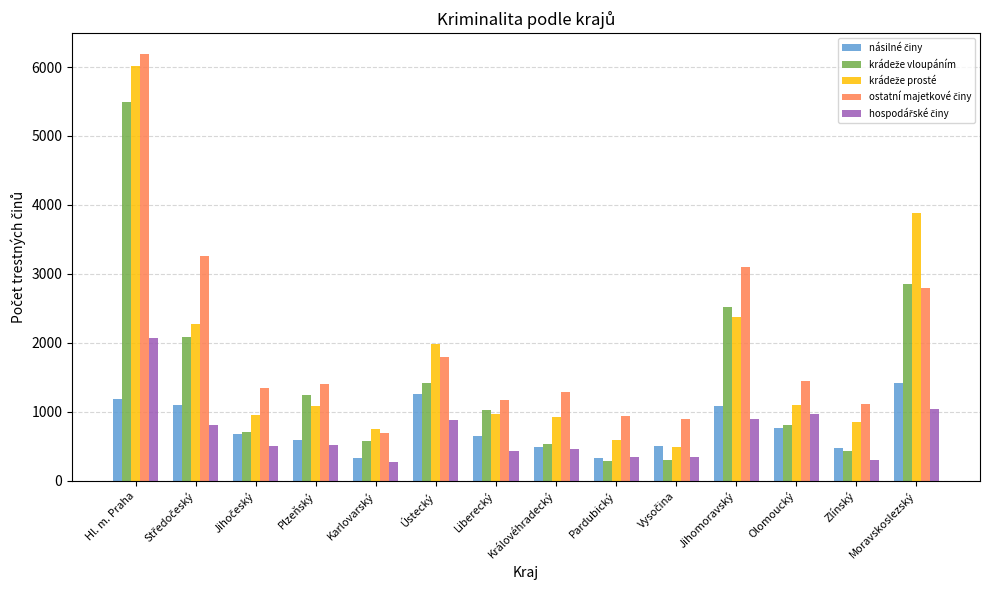

At which category does the chart reach its peak across all series?

Hl. m. Praha